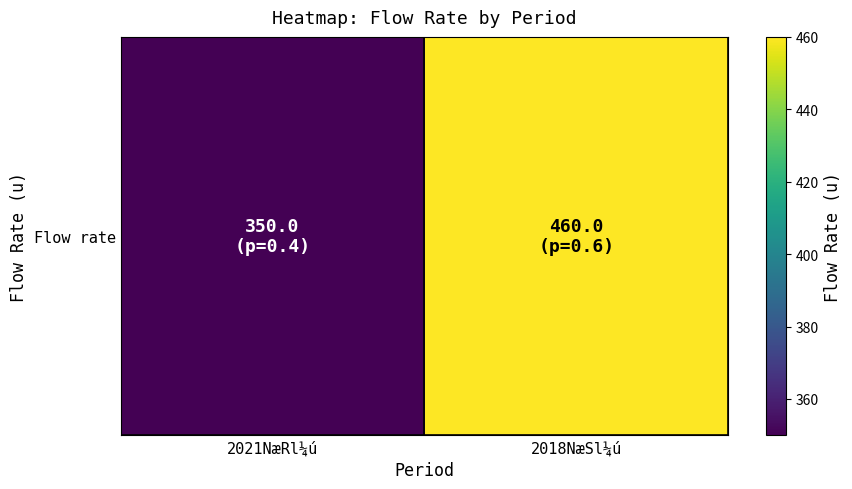

What is the sum of the values at 2021NæRl¼ú and 2018NæSl¼ú?

810